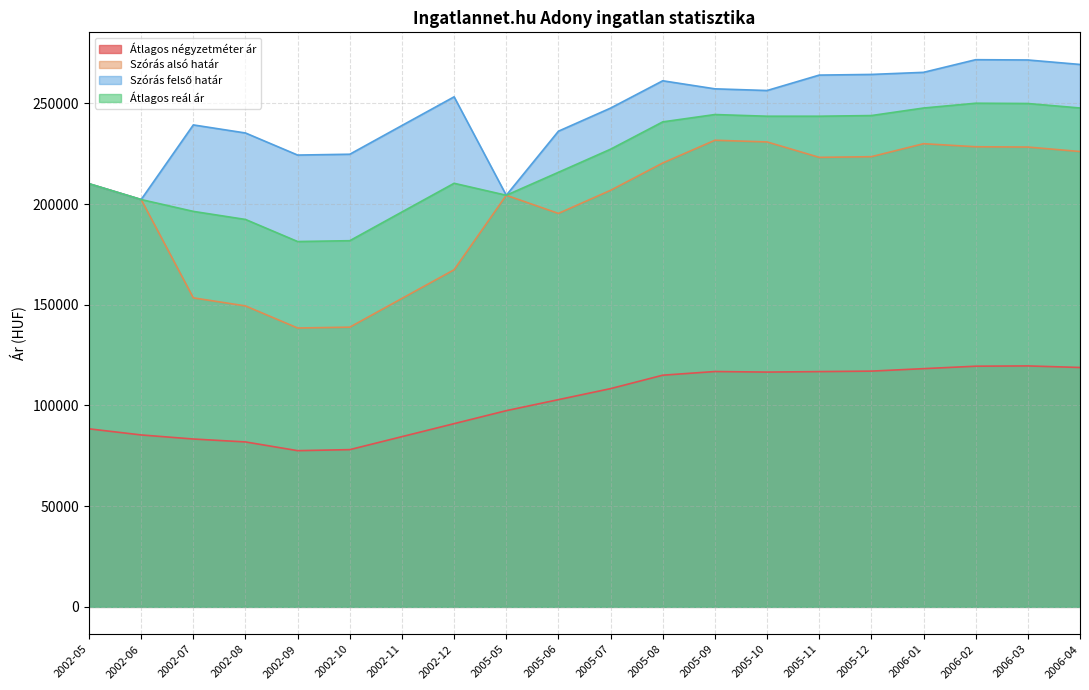

Reading right to left, list all the values displayed in this chart.

Átlagos négyzetméter ár: 2006-04=118851	2006-03=119627	2006-02=119487	2006-01=118267	2005-12=117046	2005-11=116806	2005-10=116565	2005-09=116843	2005-08=115021	2005-07=108353	2005-06=102883	2005-05=97413	2002-12=90962	2002-11=84512	2002-10=78061	2002-09=77551	2002-08=81887	2002-07=83333	2002-06=85357	2002-05=88393
Szórás alsó határ: 2006-04=226077	2006-03=228299	2006-02=228440	2006-01=229960	2005-12=223510	2005-11=223179	2005-10=230839	2005-09=231674	2005-08=220385	2005-07=206820	2005-06=195349	2005-05=204357	2002-12=167371	2002-11=153136	2002-10=138869	2002-09=138453	2002-08=149416	2002-07=153425	2002-06=202232	2002-05=210086
Szórás felső határ: 2006-04=269307	2006-03=271529	2006-02=271670	2006-01=265388	2005-12=264350	2005-11=264019	2005-10=256365	2005-09=257200	2005-08=261201	2005-07=247636	2005-06=236165	2005-05=204357	2002-12=253233	2002-11=238998	2002-10=224731	2002-09=224315	2002-08=235278	2002-07=239287	2002-06=202232	2002-05=210086
Átlagos reál ár: 2006-04=247692	2006-03=249914	2006-02=250055	2006-01=247674	2005-12=243930	2005-11=243599	2005-10=243602	2005-09=244437	2005-08=240793	2005-07=227228	2005-06=215757	2005-05=204357	2002-12=210302	2002-11=196067	2002-10=181800	2002-09=181384	2002-08=192347	2002-07=196356	2002-06=202232	2002-05=210086